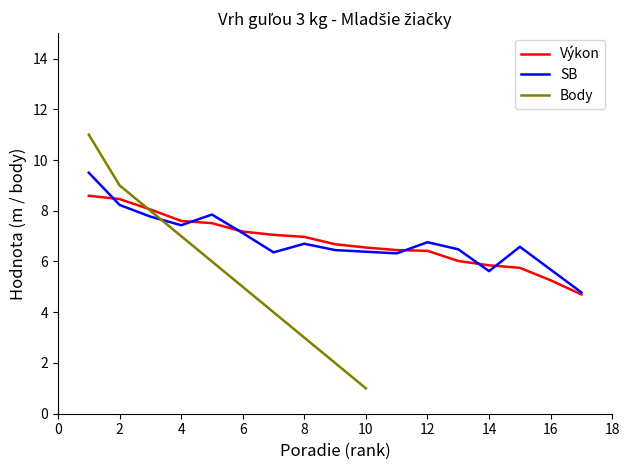

What is the highest value of the Výkon series?

8.6